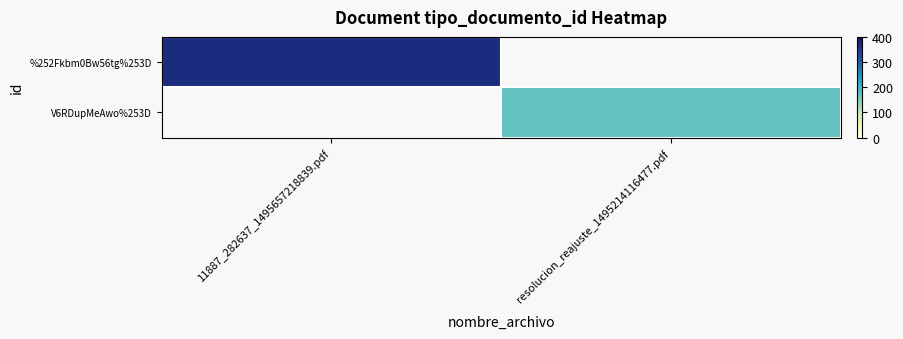

How many series are shown in this chart?

2